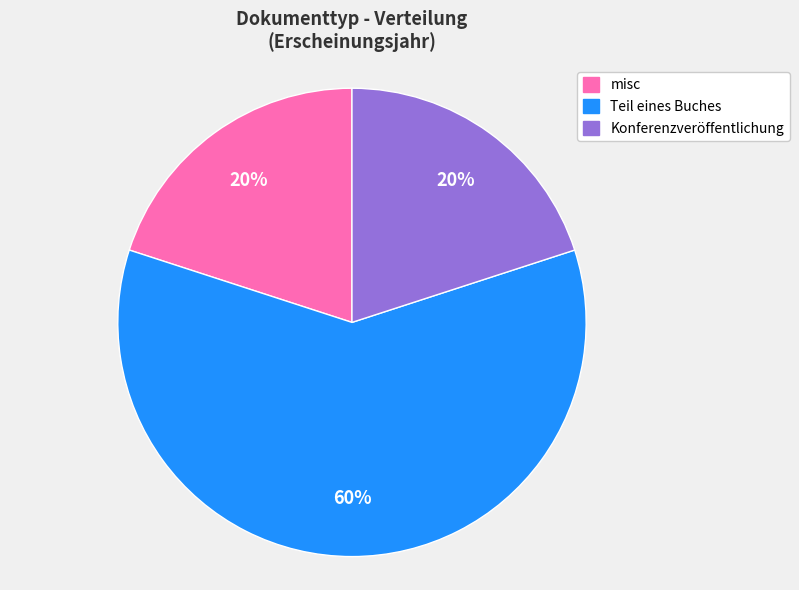

Is there any slice that represents more than half of the pie?

Yes